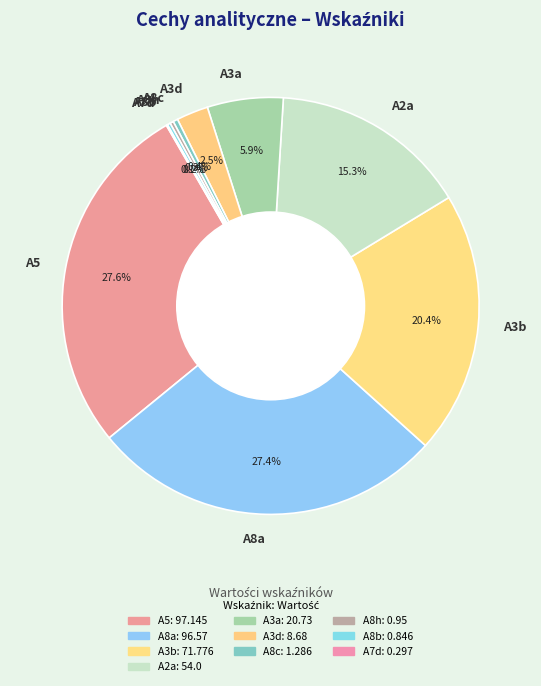

Approximately how many times larger is the value at A3a compared to A3b?

0.3